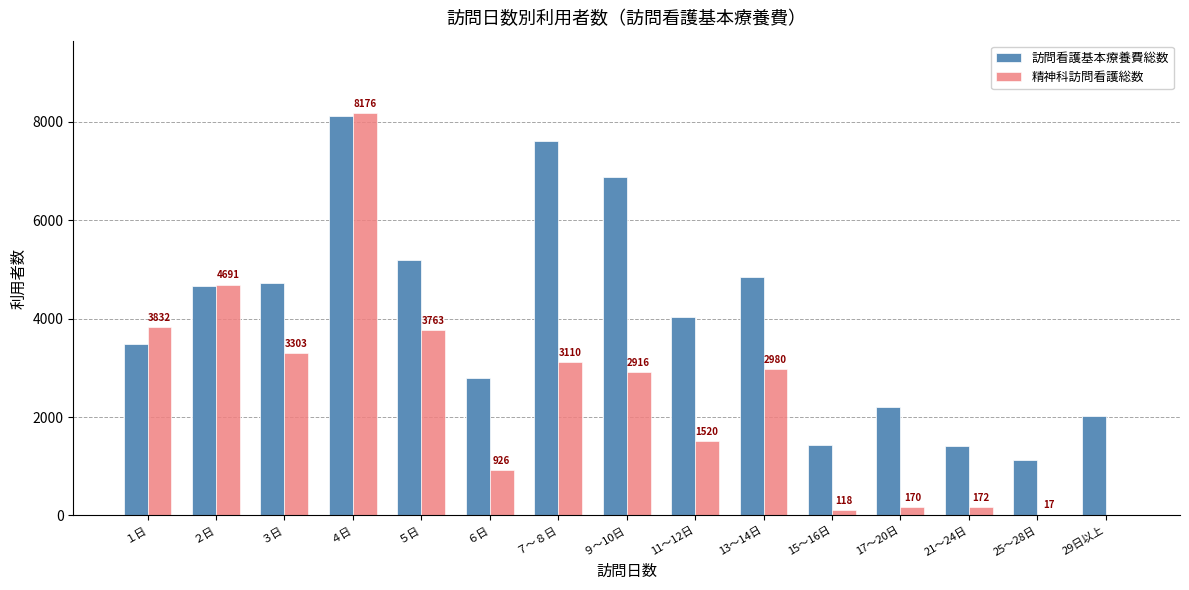

What is the average value of the 精神科訪問看護総数 series?

2380